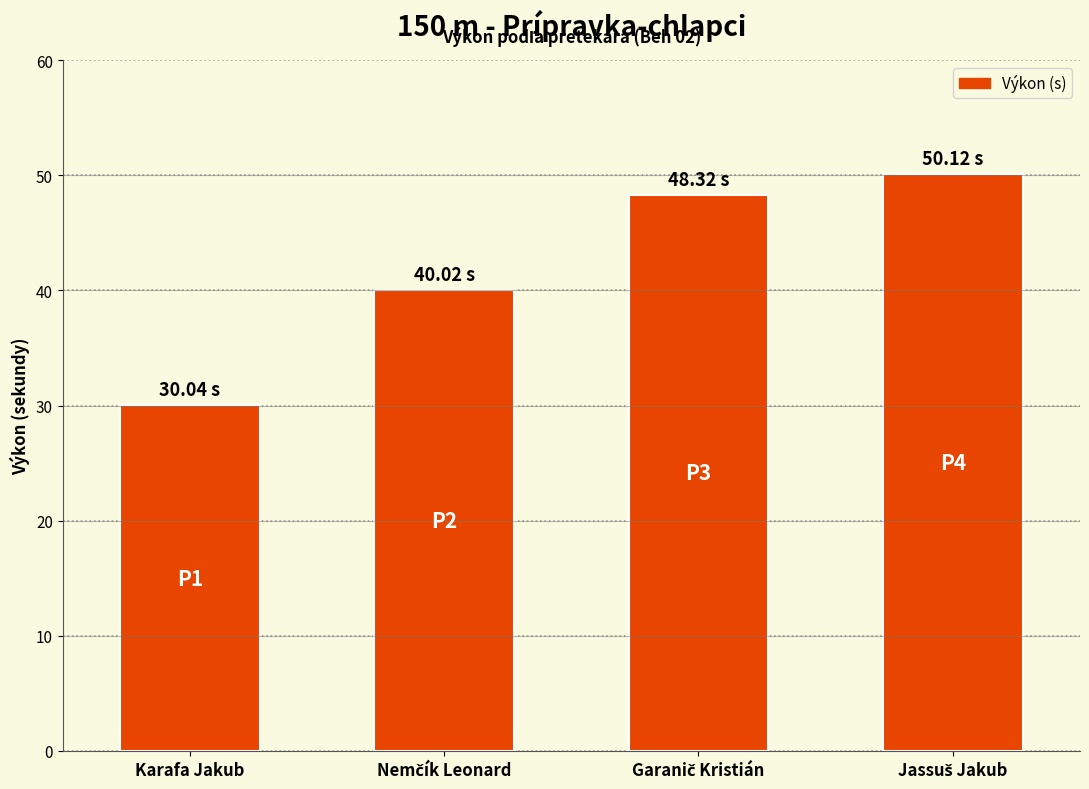

Does the chart contain any negative values?

No